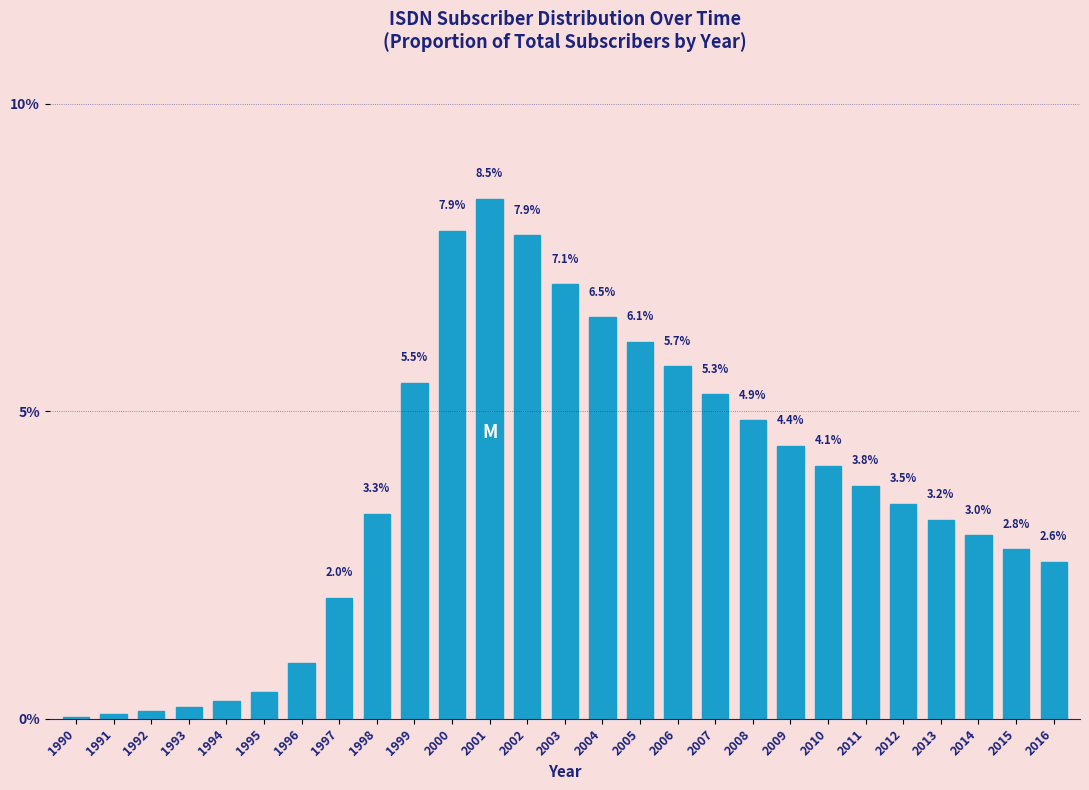

At which label is the value closest to 4?

2010